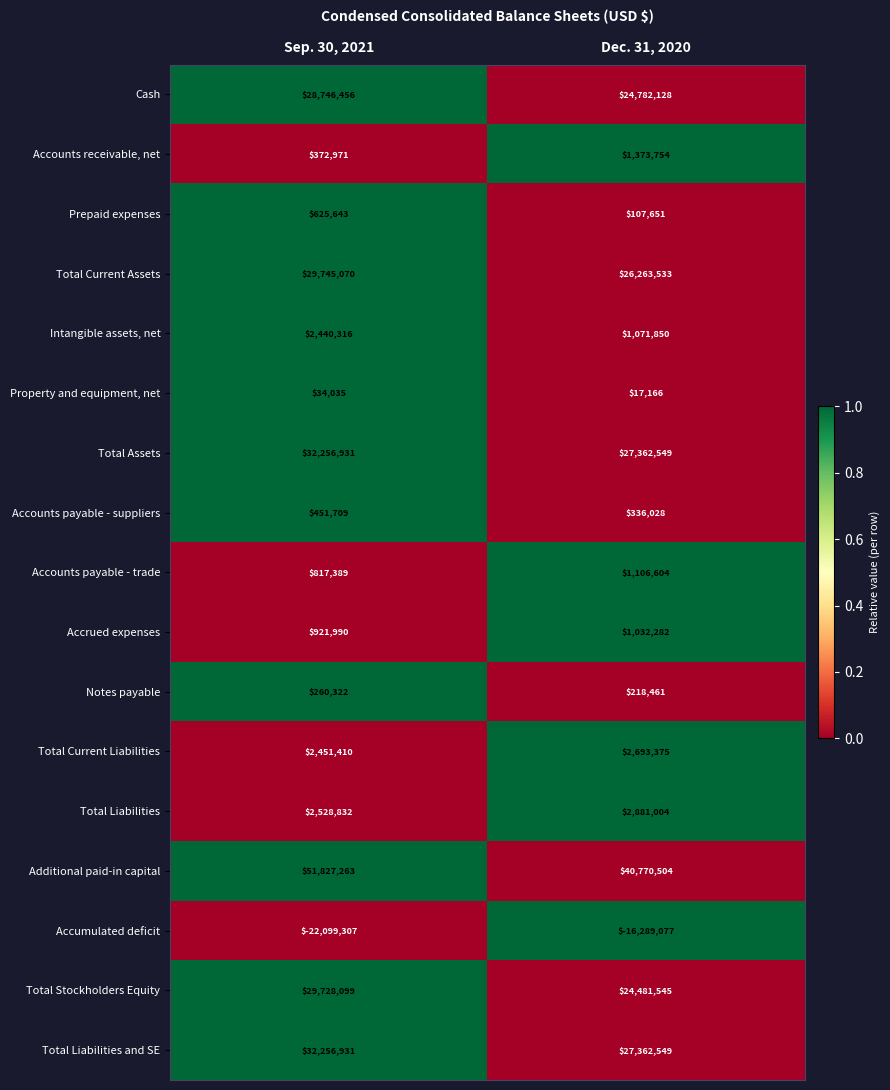

Rank the categories by Total Current Liabilities value from lowest to highest.

Sep. 30, 2021, Dec. 31, 2020